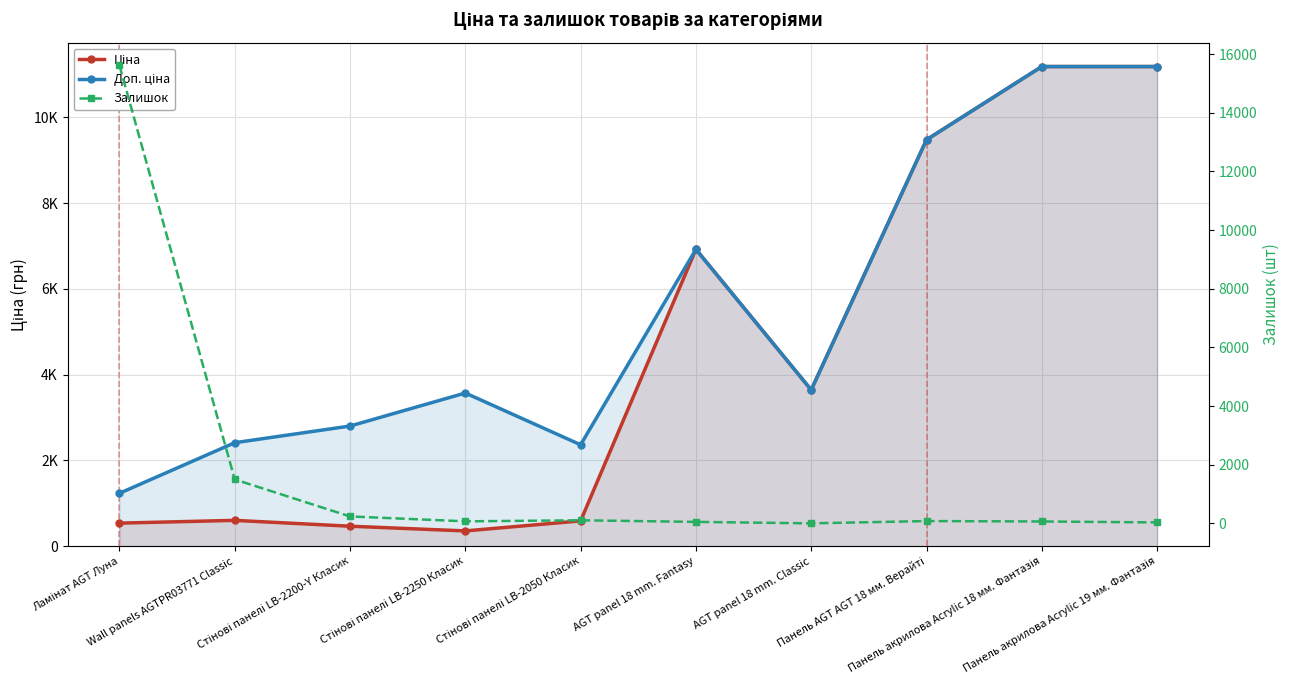

Which series changed the most between Wall panels AGTPR03771 Classic and Панель акрилова Acrylic 18 мм. Фантазія?

Ціна